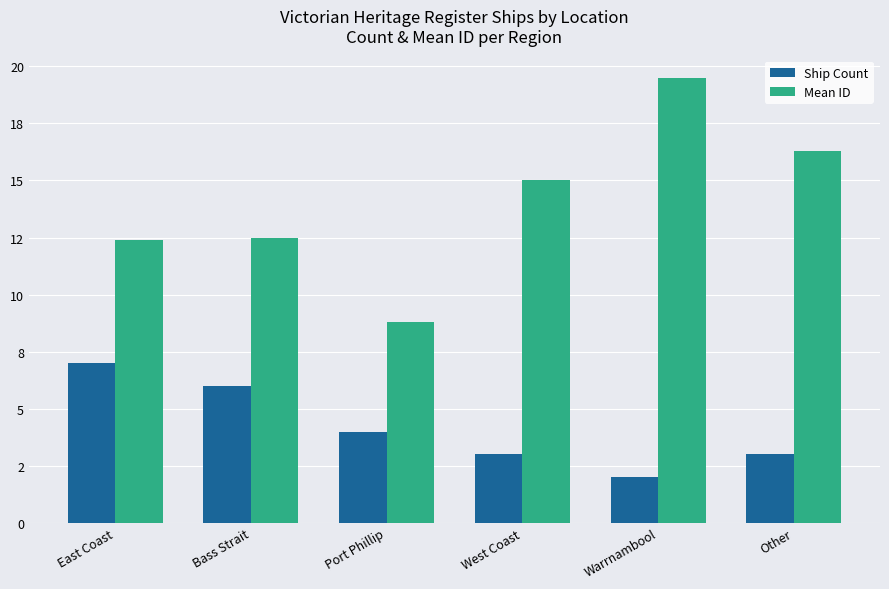

Rank the categories by Mean ID value from highest to lowest.

Warrnambool, Other, West Coast, Bass Strait, East Coast, Port Phillip